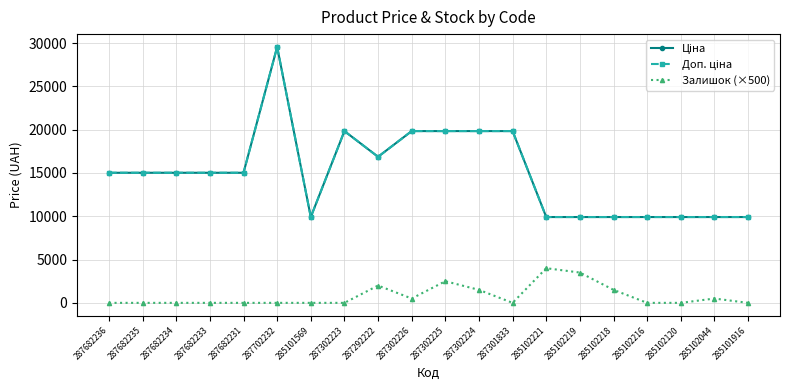

The Доп. ціна series shows 30059.0 at 287301833. True or false?

False